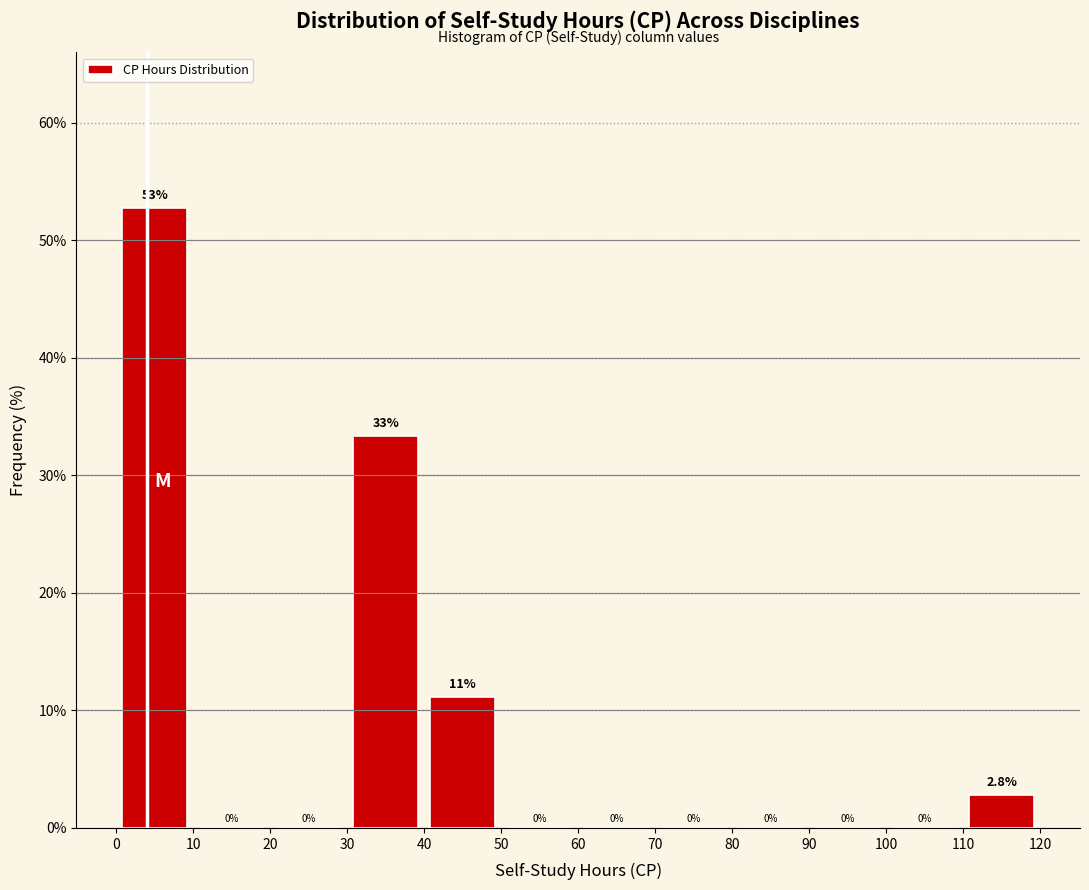

Over which range of the x-axis is the bar tallest?

0 to 10